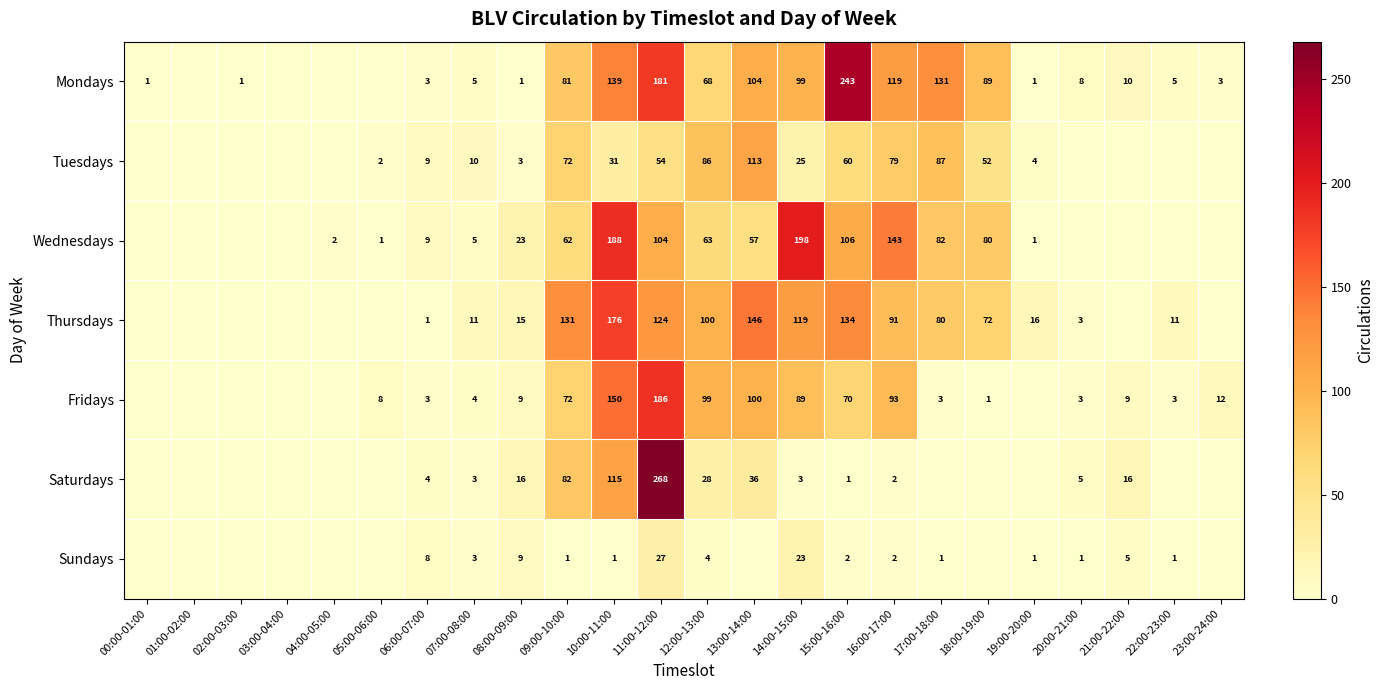

The Thursdays series shows 16 at 19:00-20:00. True or false?

True